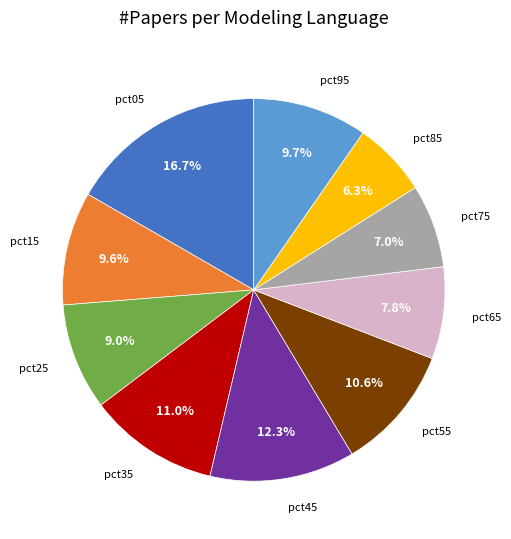

Is there any slice that represents more than half of the pie?

No